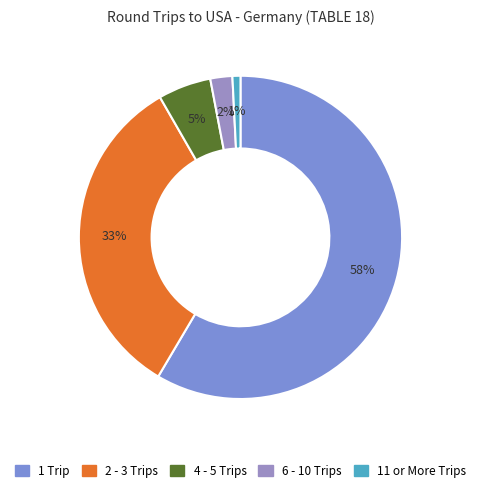

What percentage do 2 - 3 Trips and 4 - 5 Trips together represent?

38.5%